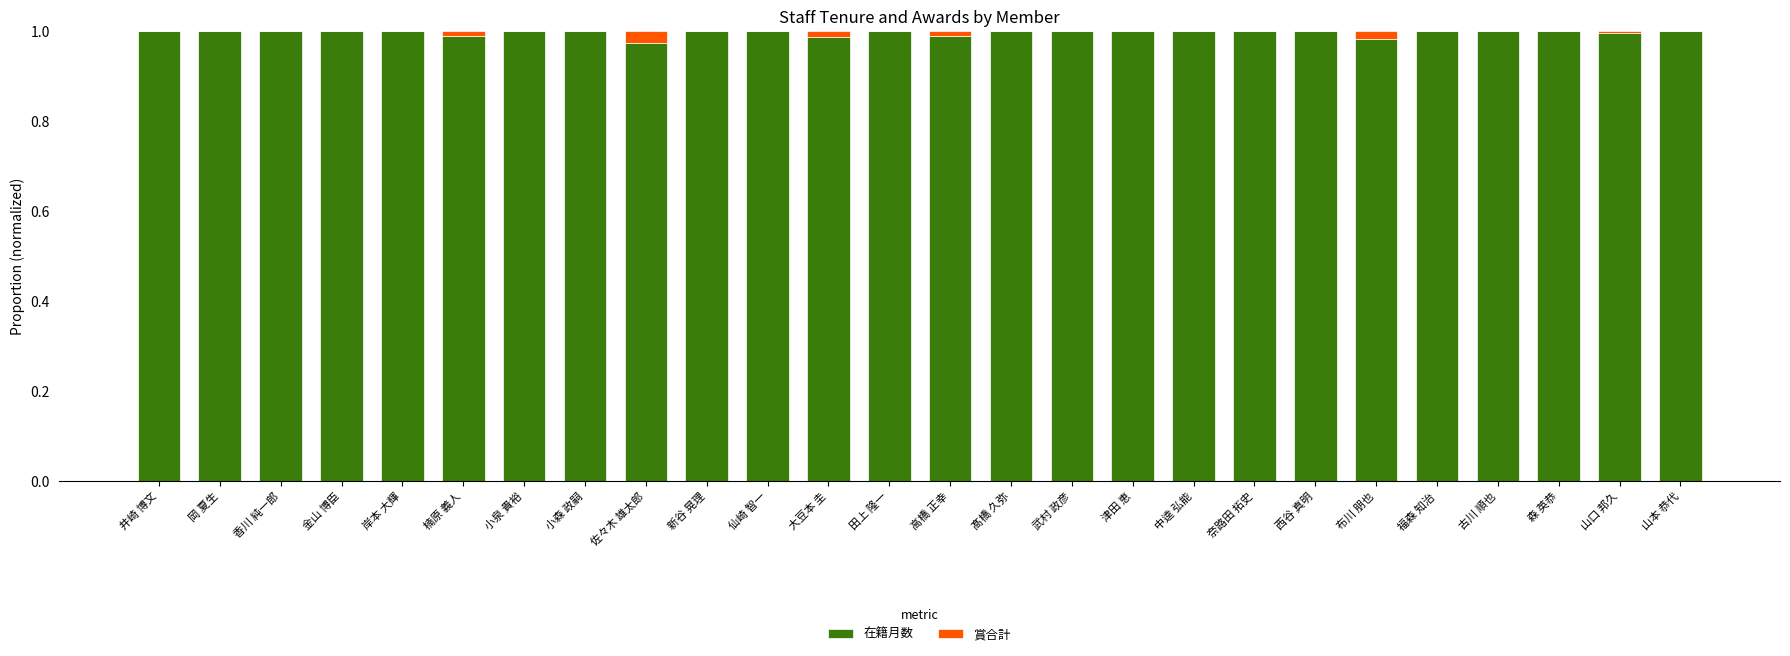

The value of 在籍月数 at 大豆本 圭 is 0.2. True or false?

False